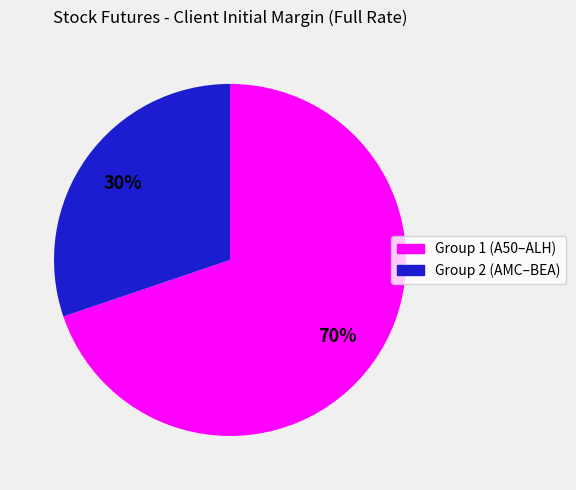

To the nearest percent, what is the average slice percentage?

50%